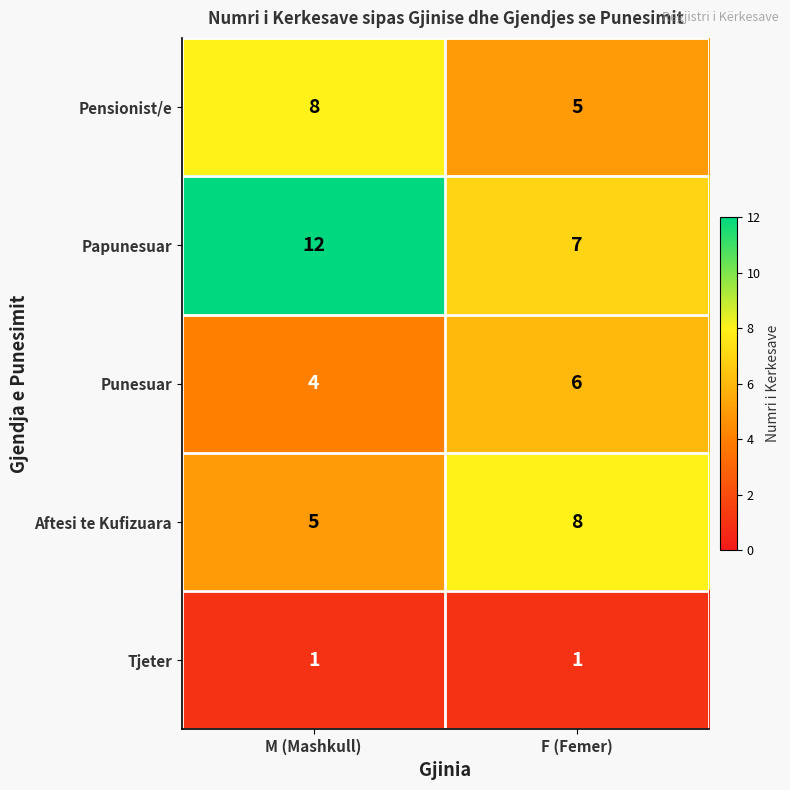

The value of Punesuar at F (Femer) is 6. True or false?

True